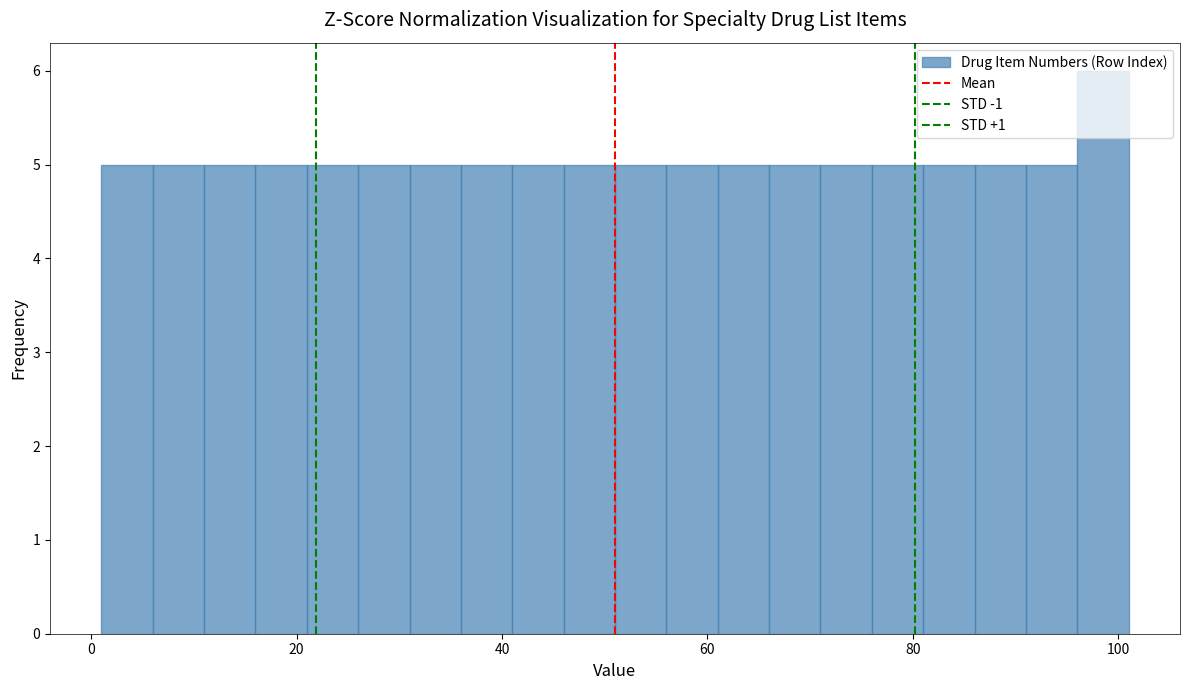

Around what value on the x-axis is the tallest bar? Give the approximate position of its centre, as read against the axis.

98